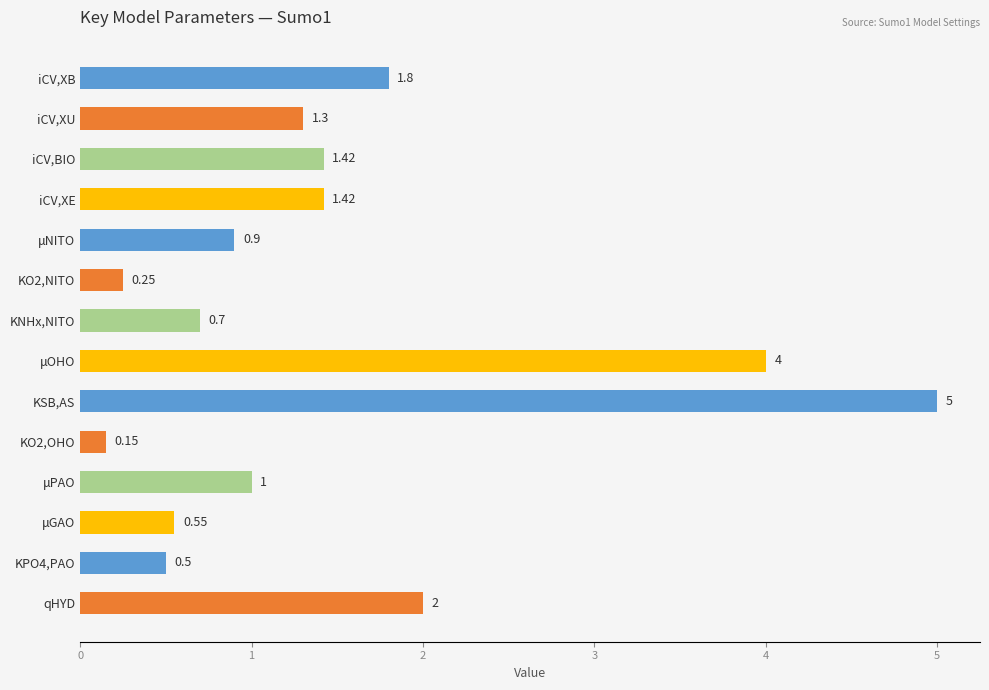

Count the number of data series in this chart.

1